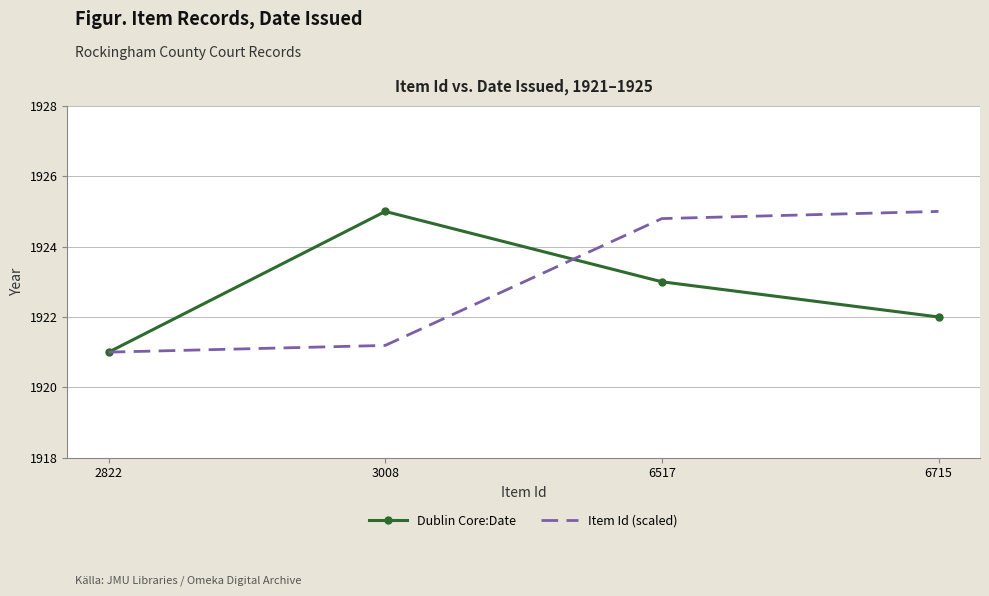

Which series changed the most between 3008 and 6517?

Item Id (scaled)